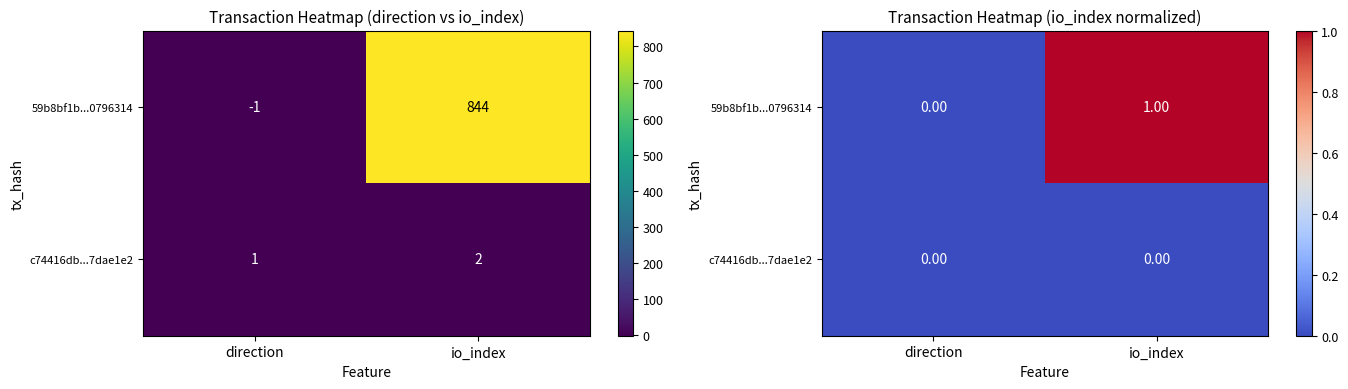

What is the sum of all 59b8bf1b...0796314 values?

1.0